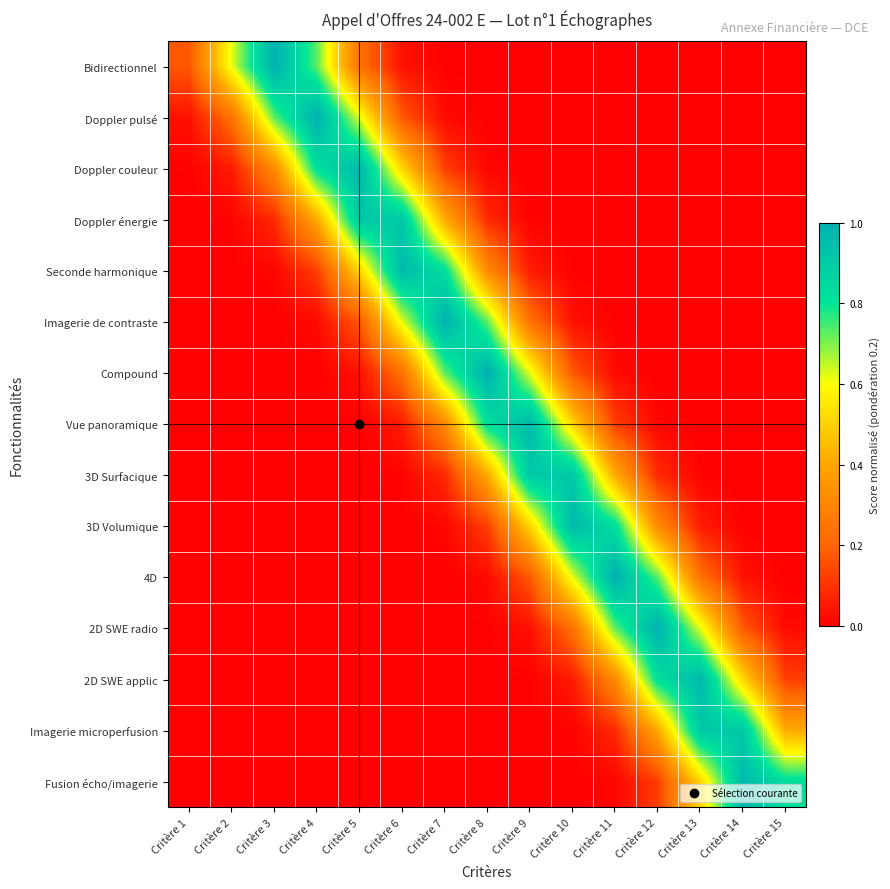

Rank the series by their maximum value, from lowest to highest.

Doppler énergie, 3D Surfacique, Imagerie microperfusion, Fusion écho/imagerie, Doppler couleur, Seconde harmonique, 3D Volumique, Vue panoramique, 2D SWE applic, Bidirectionnel, Doppler pulsé, Imagerie de contraste, Compound, 4D, 2D SWE radio